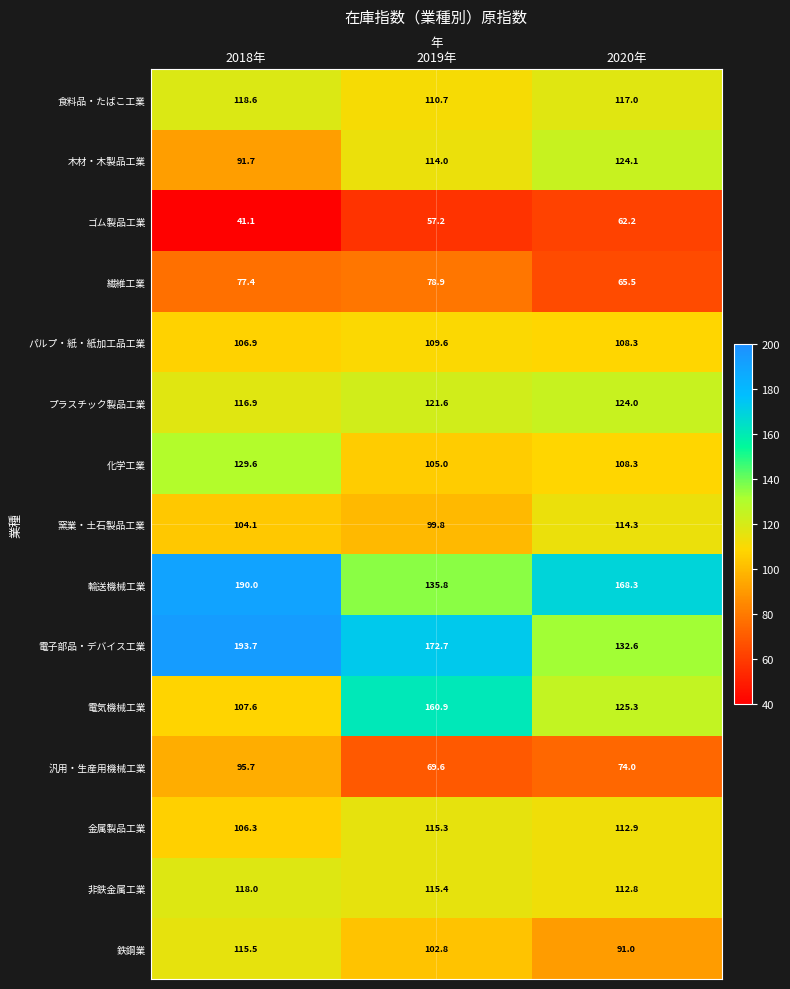

Which category has the lowest value across all series?

2018年